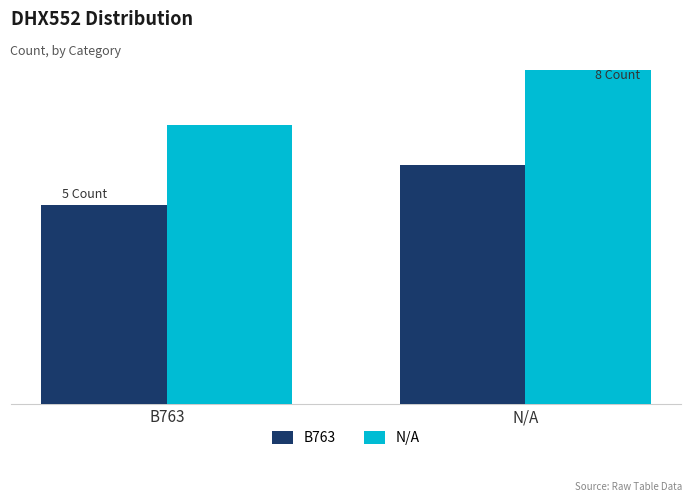

What is the difference between the highest and lowest values at B763?

2.0